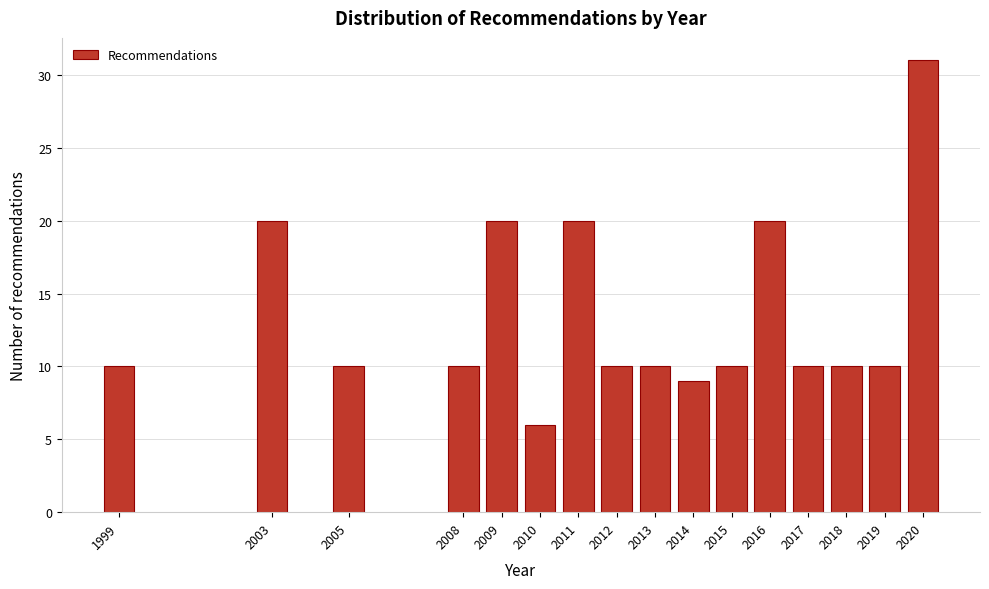

Reading left to right, what are all the values shown in this chart?

1999=10	2003=20	2005=10	2008=10	2009=20	2010=6	2011=20	2012=10	2013=10	2014=9	2015=10	2016=20	2017=10	2018=10	2019=10	2020=31